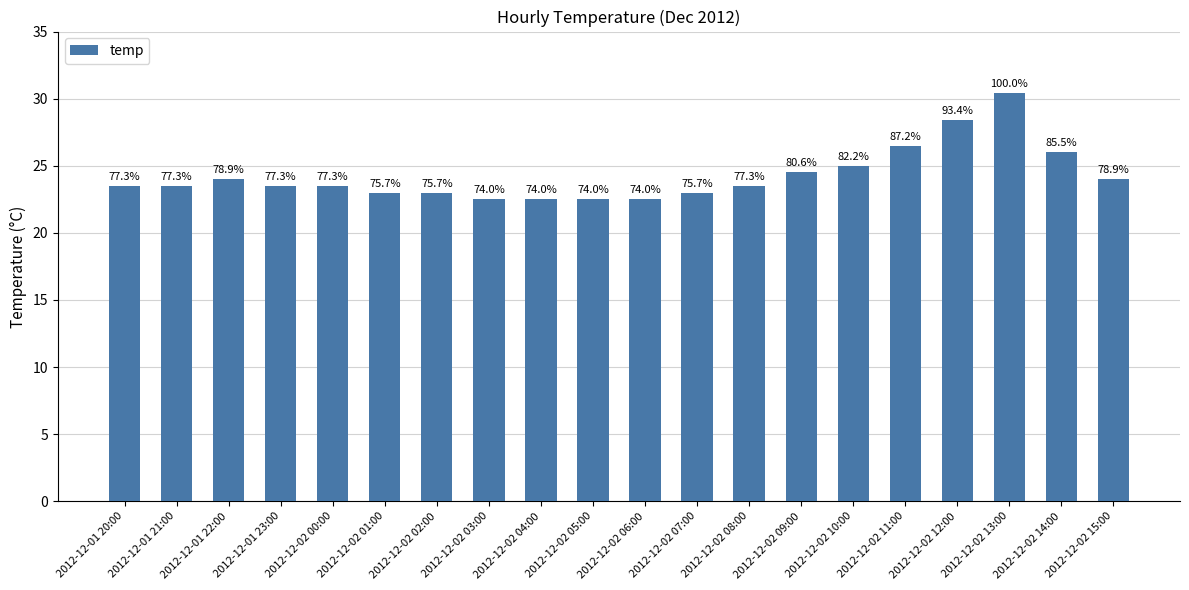

How many bars are there in total?

20